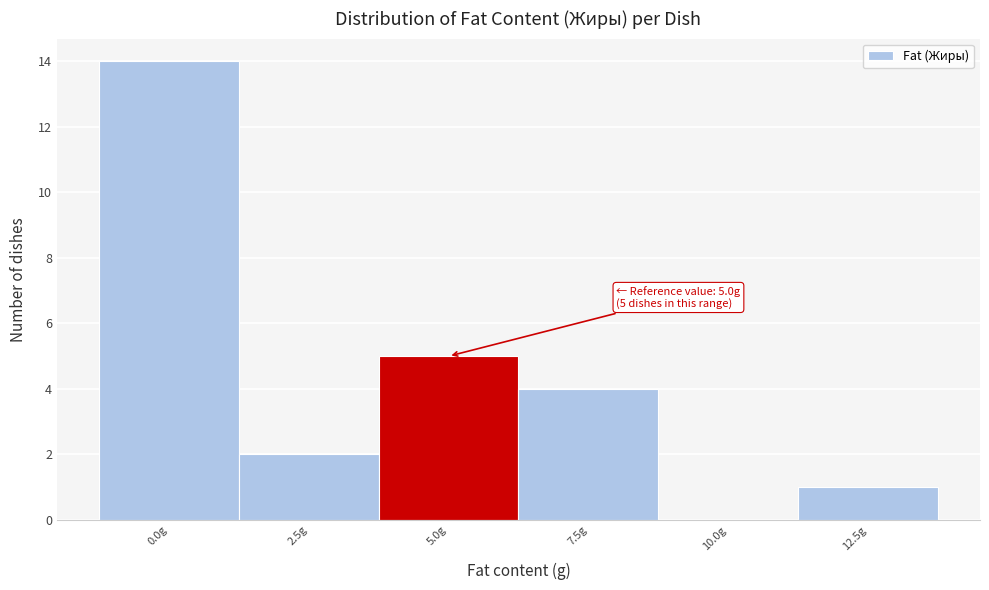

Reading left to right, transcribe all the data shown in this chart.

0.0g=14	2.5g=2	5.0g=5	7.5g=4	10.0g=0	12.5g=1